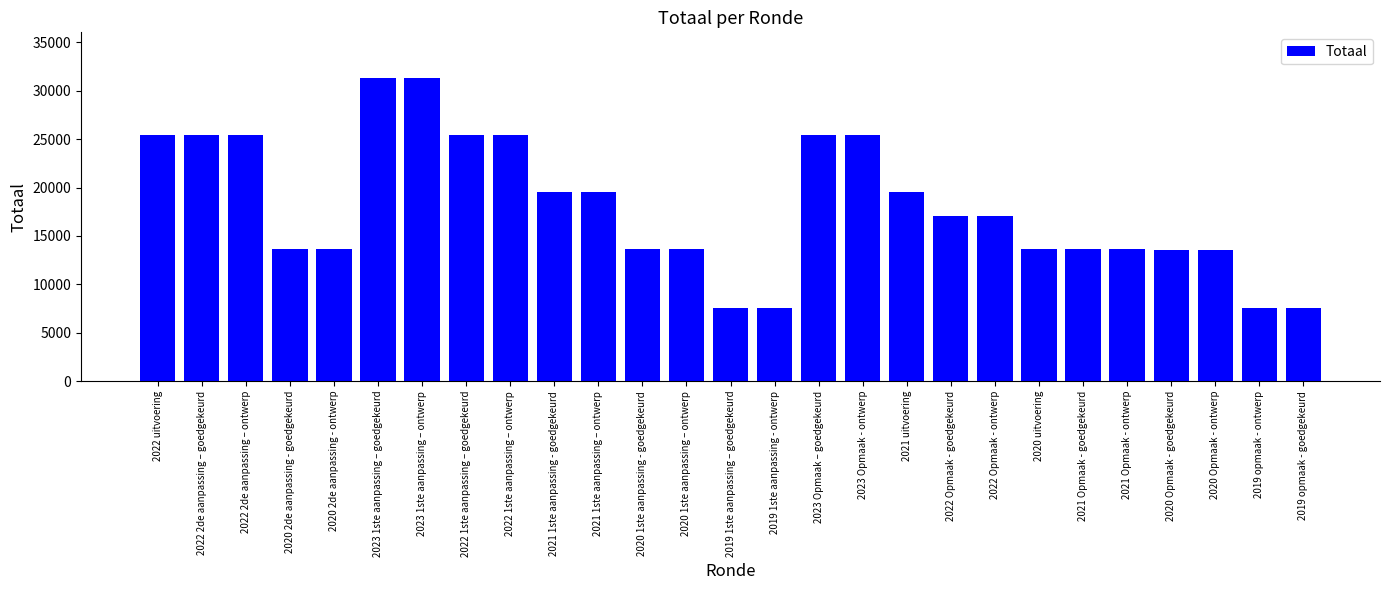

Does the chart contain stacked bars?

No